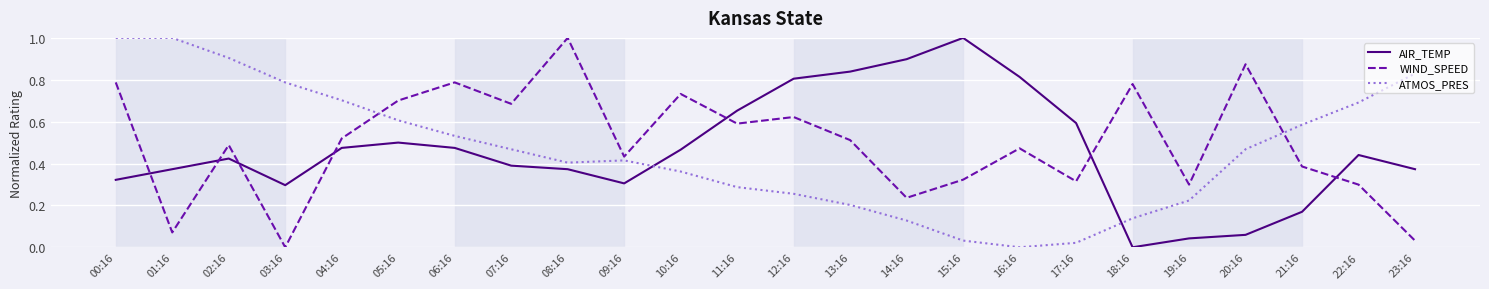

Is it true that AIR_TEMP equals 0.1 at 09:16?

False